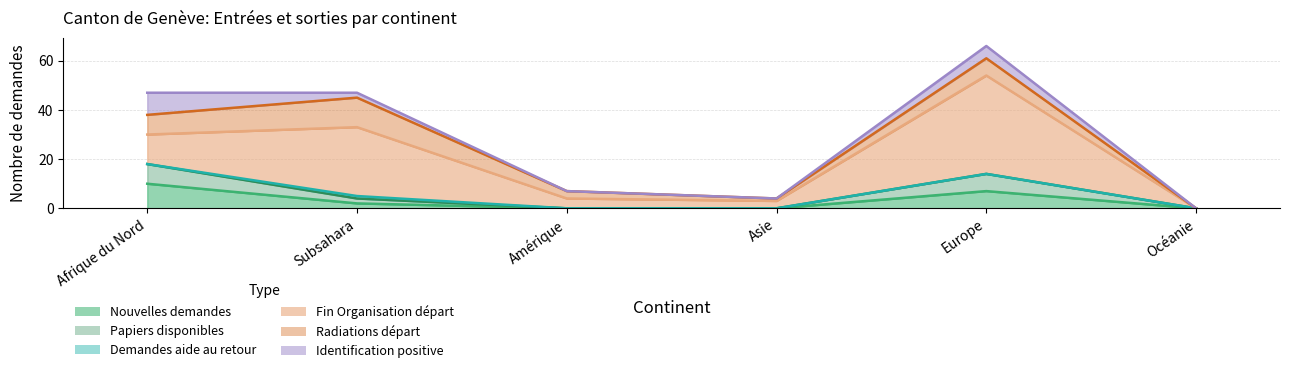

Where is the first local maximum for Nouvelles demandes (col_1)?

Europe